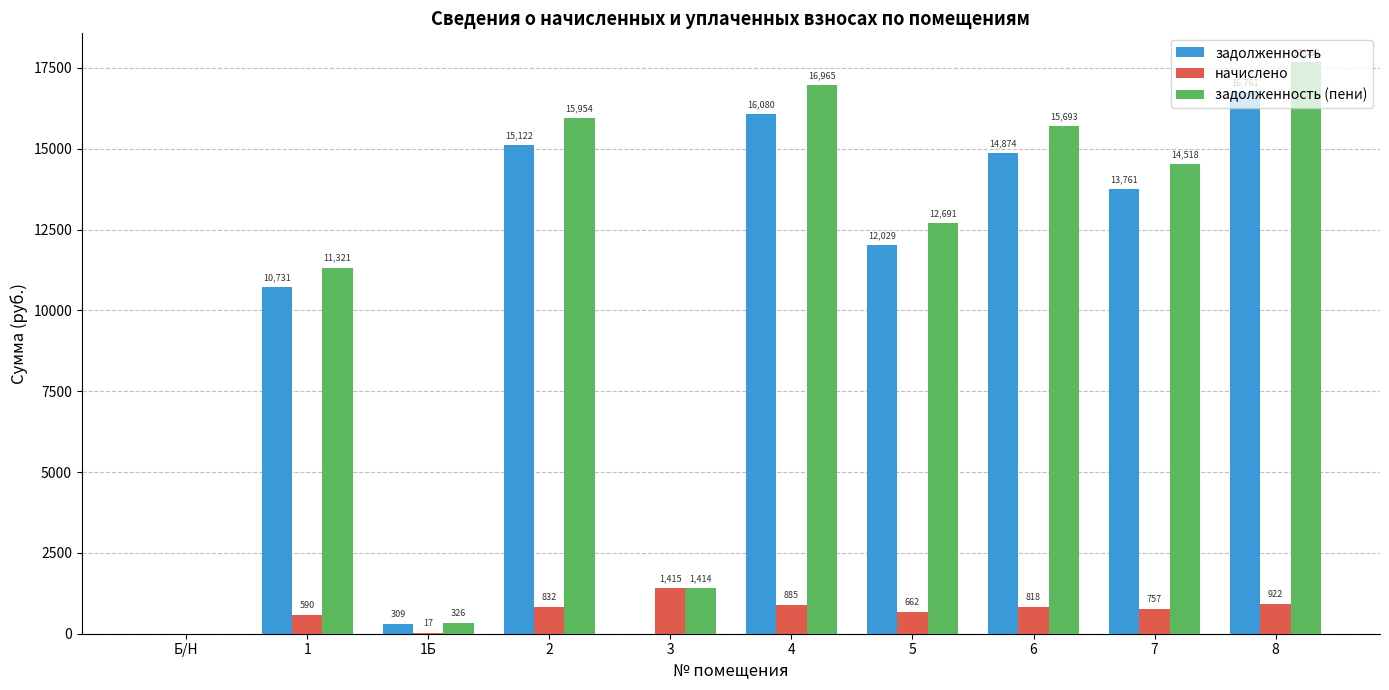

What is the maximum value for задолженность?

16760.8